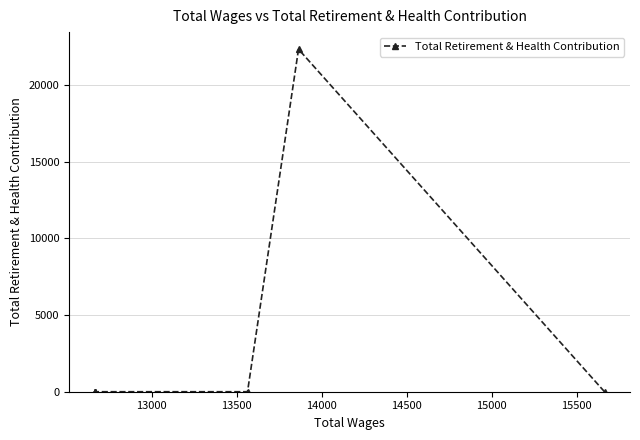

Is this an area chart (filled region under the line)?

No